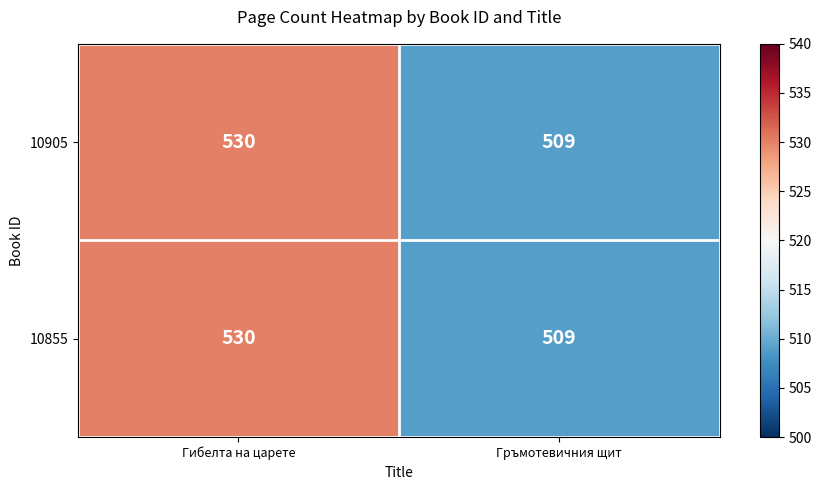

At which label does 10855 reach its minimum?

Гръмотевичния щит